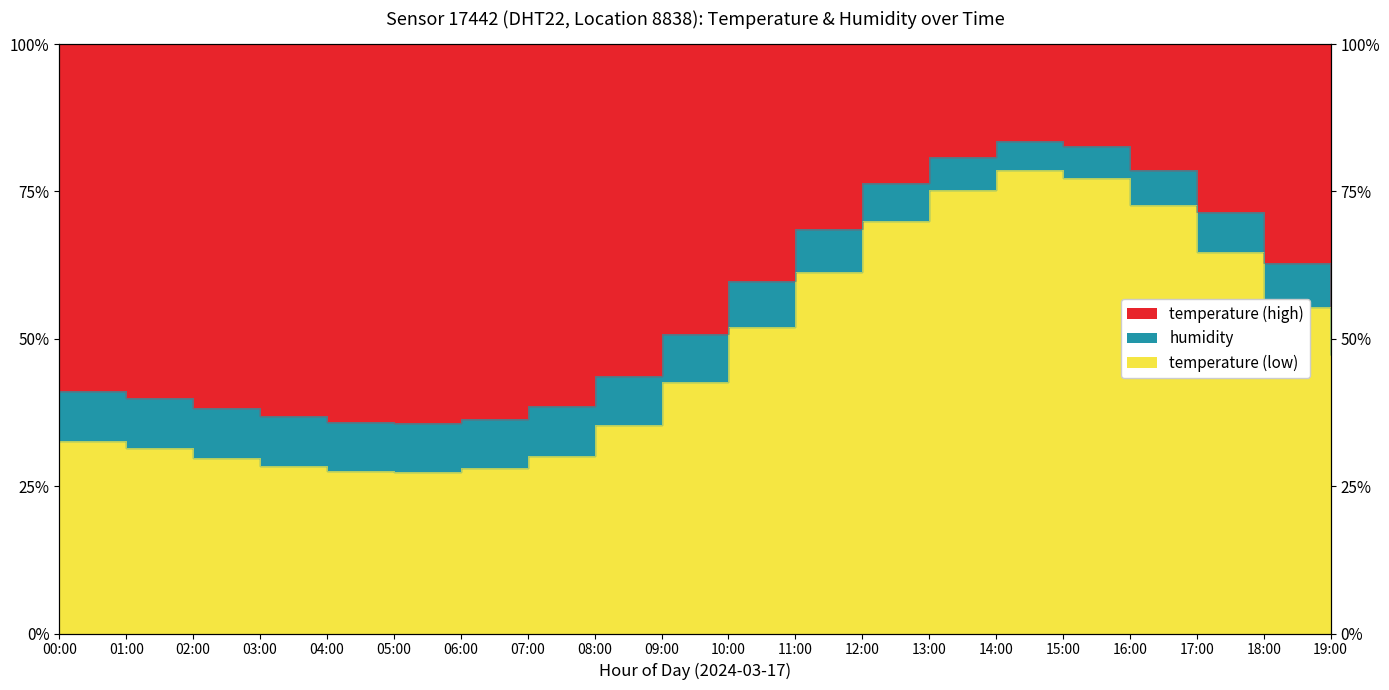

Rank the categories by value from lowest to highest.

05:00, 04:00, 06:00, 03:00, 02:00, 07:00, 01:00, 00:00, 08:00, 09:00, 19:00, 10:00, 18:00, 11:00, 17:00, 12:00, 16:00, 13:00, 15:00, 14:00